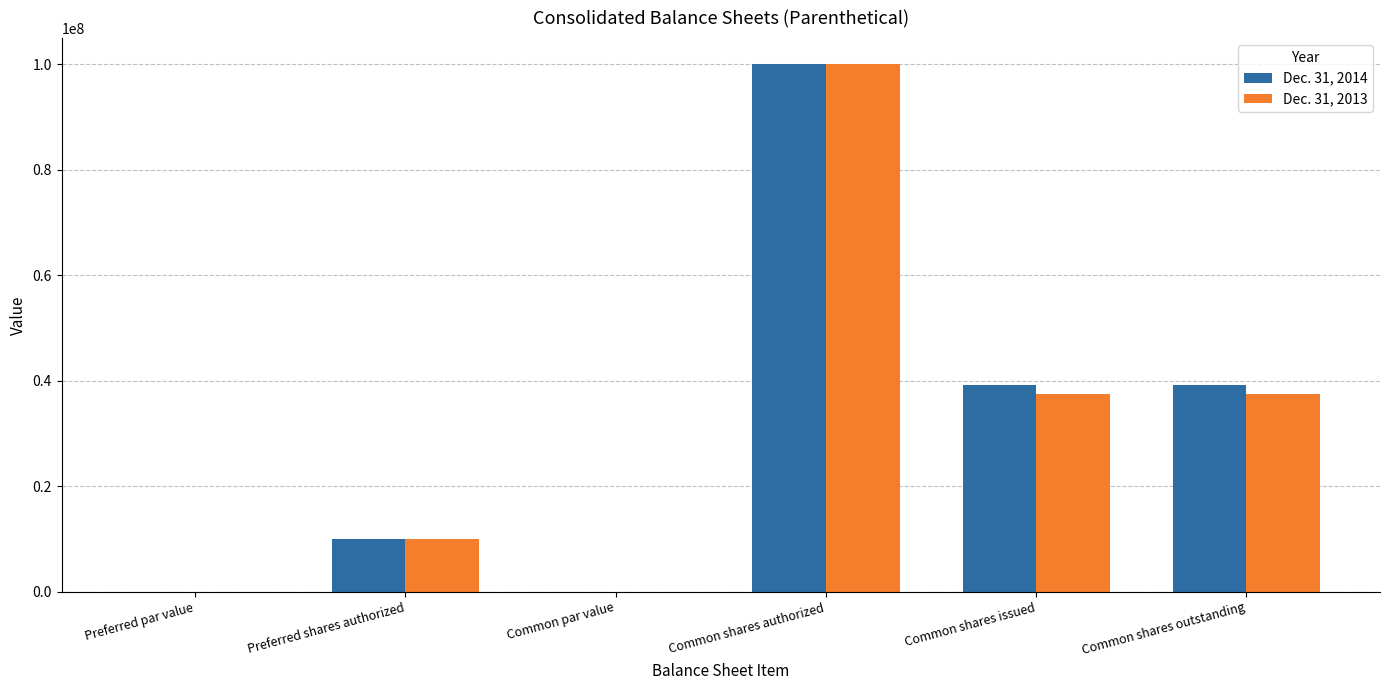

The Dec. 31, 2014 series shows 10000000.0 at Preferred shares authorized. True or false?

True